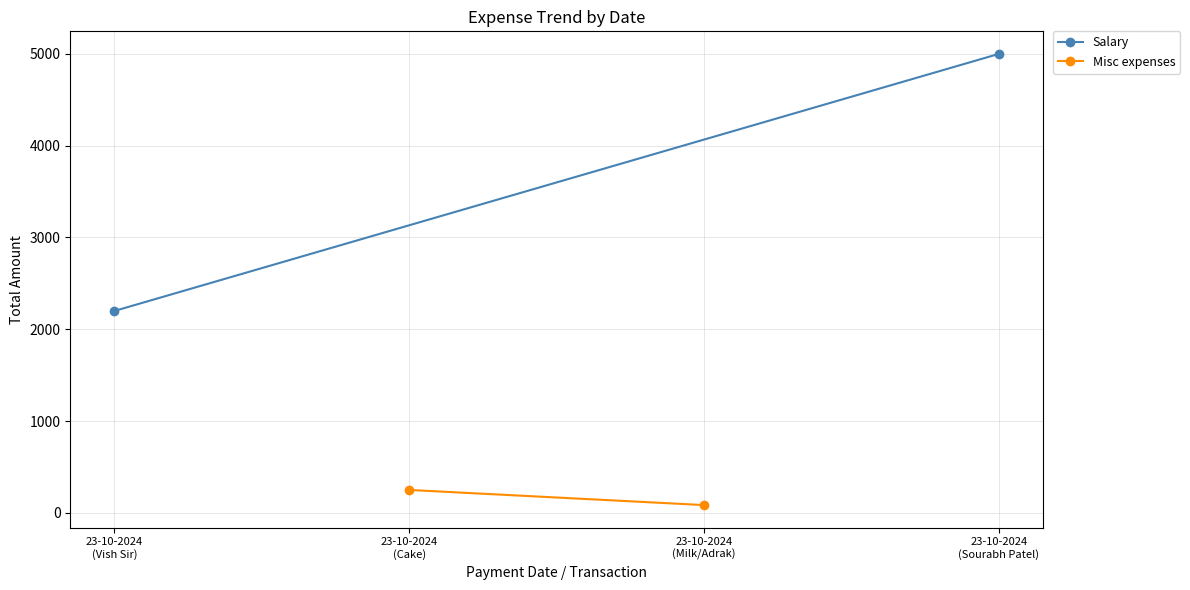

How many data points in Misc expenses are less than 250?

1